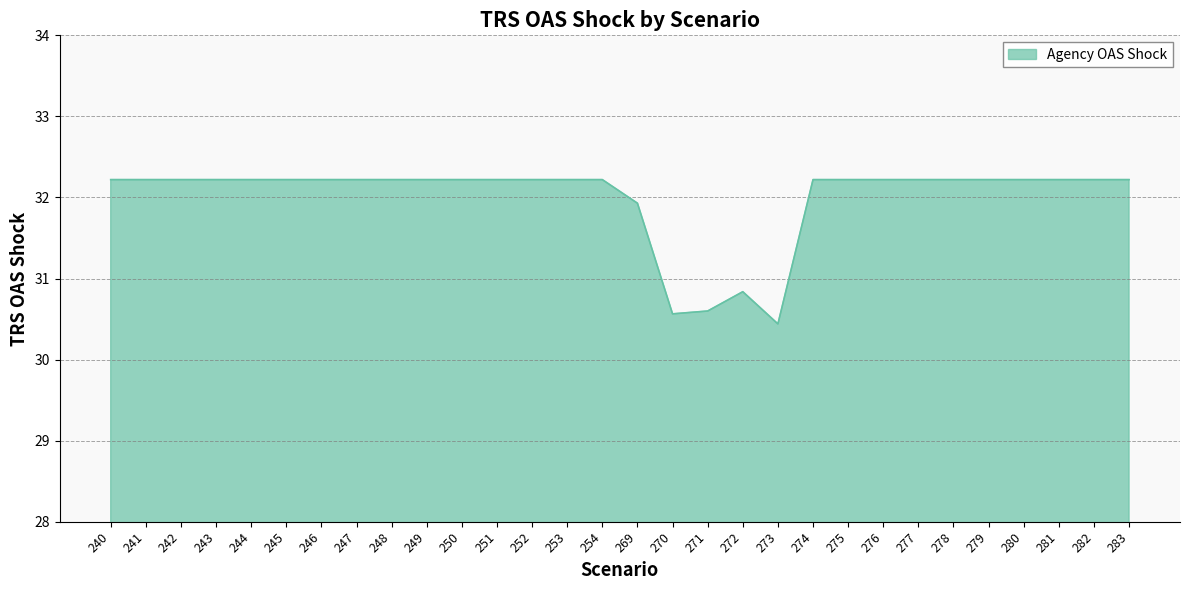

What is the minimum value shown in the chart?

30.4